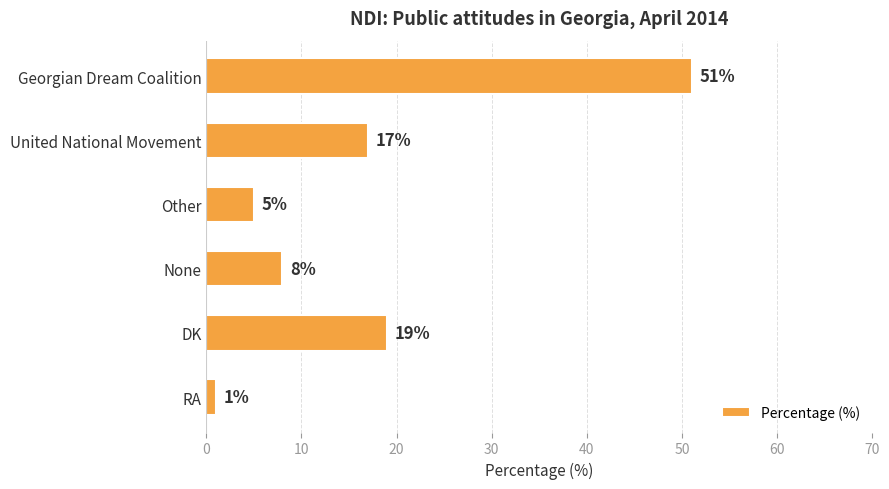

Reading top to bottom, extract all data points from this chart.

51	17	5	8	19	1